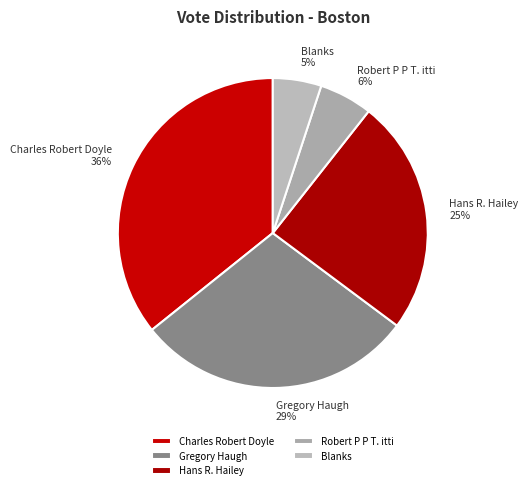

Is it true that Gregory Haugh is 29% of the pie?

True